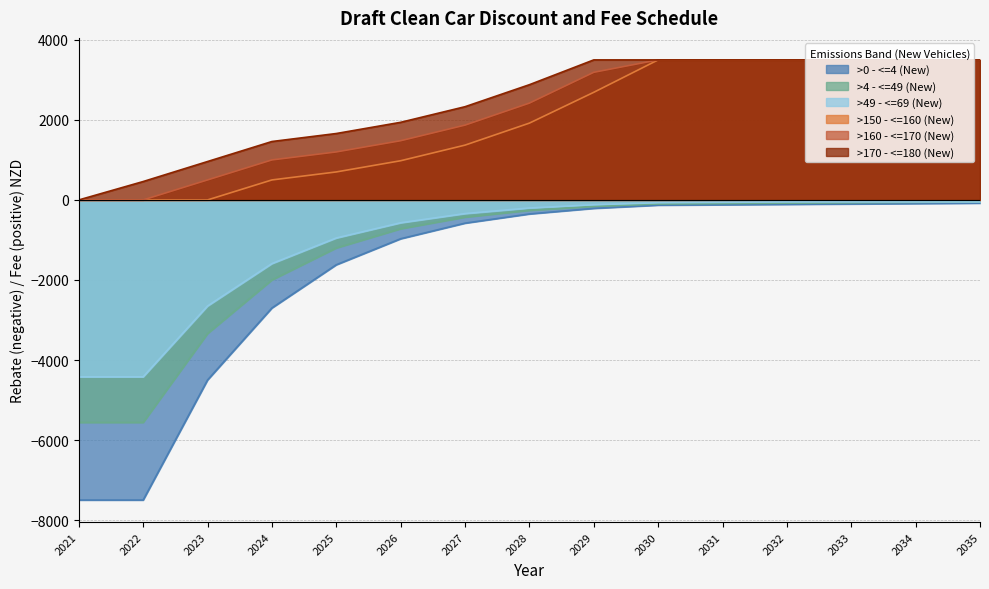

Which series has the widest spread of values?

>0 - <=4 (New)